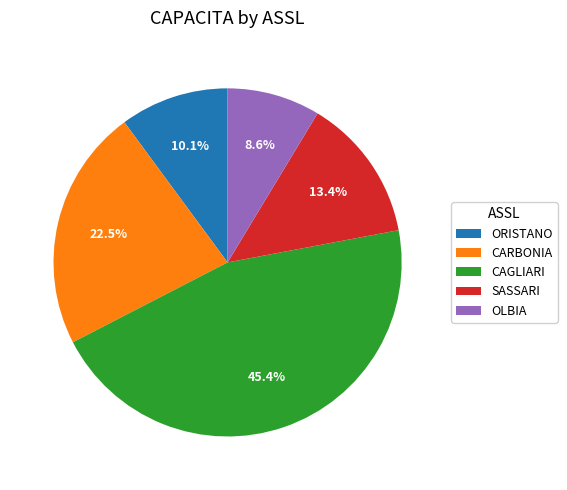

How many slices are in this pie chart?

5